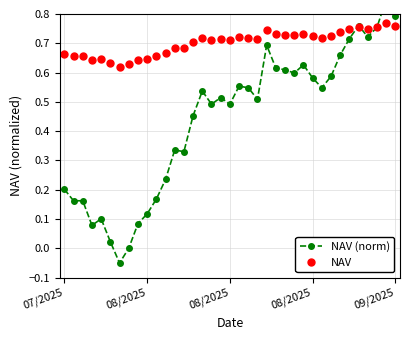

At which category does NAV (norm) reach its first local valley?

08/2025